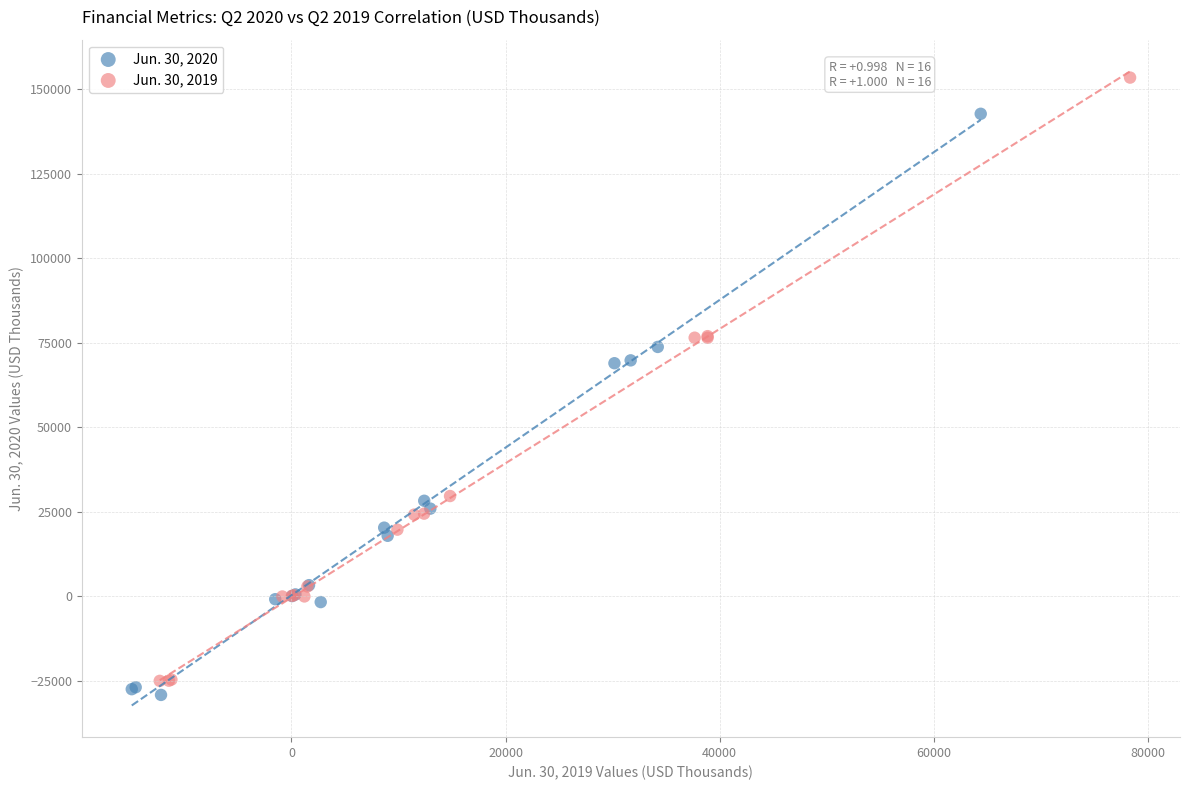

What are all the series names shown in the legend?

Jun. 30, 2020, Jun. 30, 2019